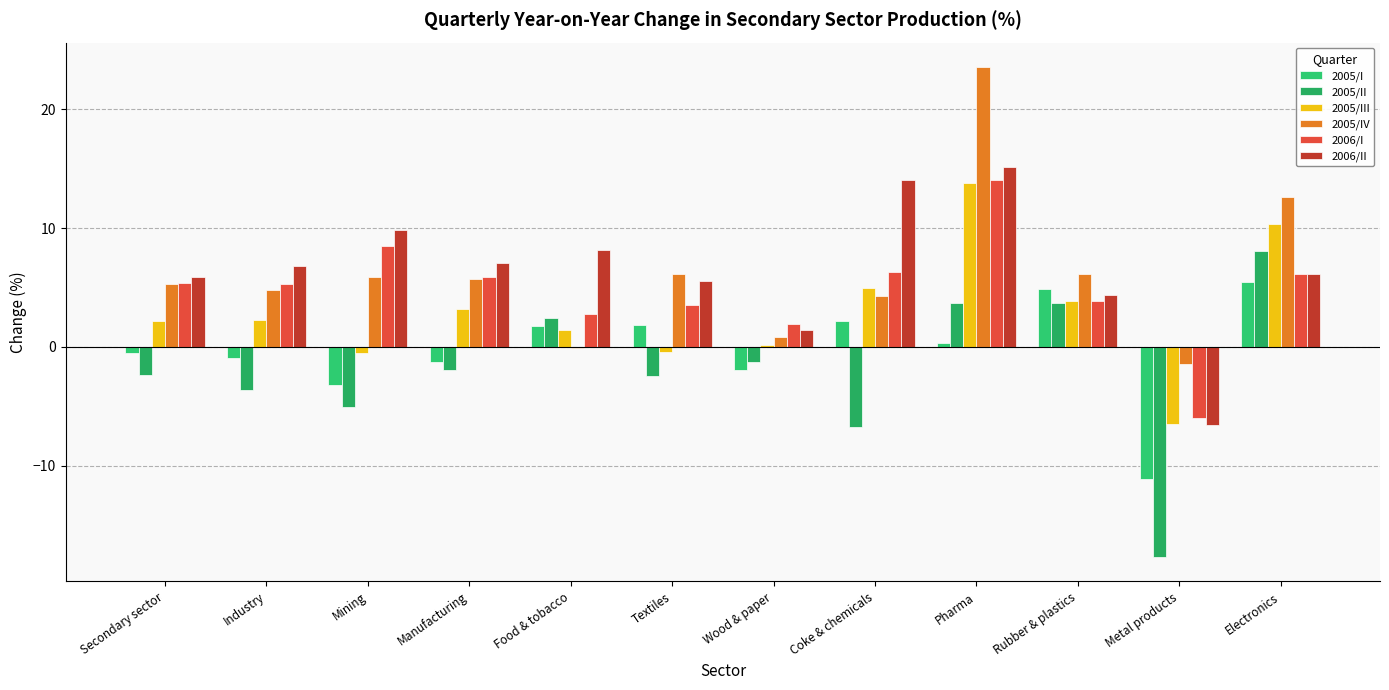

Count the number of categories in the chart.

12